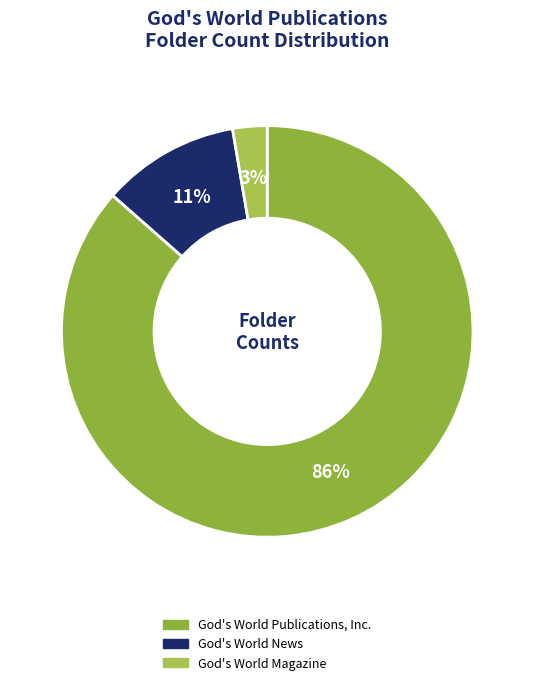

What percentage is the God's World News slice, to the nearest percent?

11%